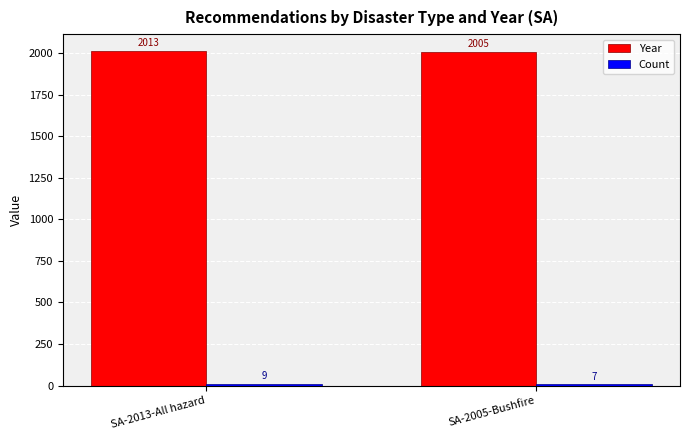

At how many categories does at least one series exceed 1100?

2